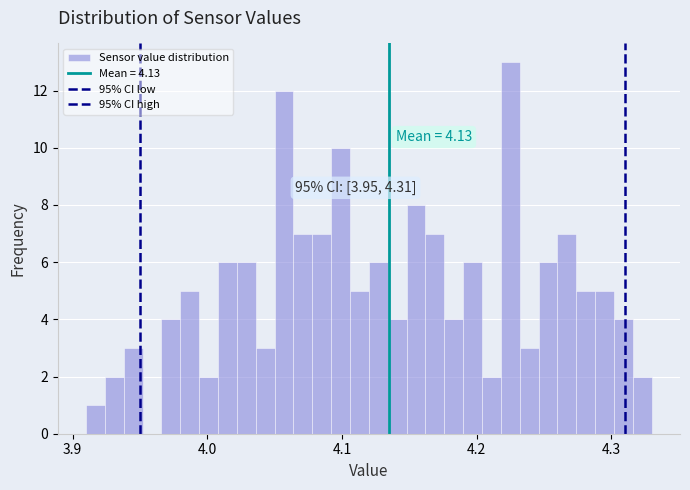

Read against the x-axis, roughly where is the centre of the tallest bar?

4.23